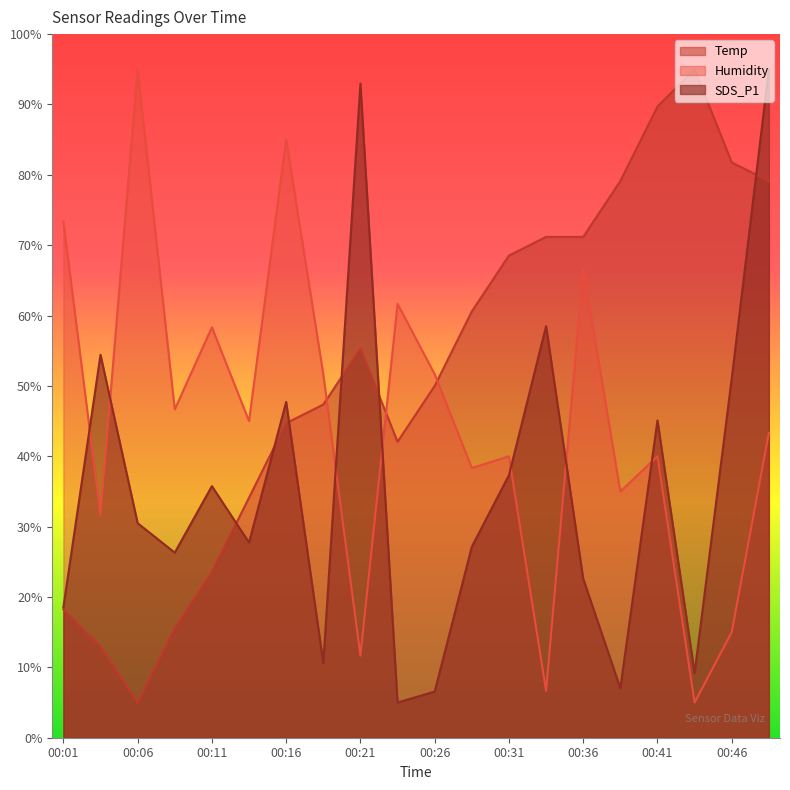

Reading left to right, extract all data points from this chart.

Temp: 00:01=18.2	00:04=12.9	00:06=5.0	00:08=15.6	00:11=23.5	00:13=34.1	00:16=44.7	00:18=47.4	00:21=55.3	00:23=42.1	00:26=50.0	00:28=60.6	00:31=68.5	00:33=71.2	00:36=71.2	00:38=79.1	00:41=89.7	00:43=95.0	00:46=81.8	00:48=79.1
Humidity: 00:01=73.3	00:04=31.7	00:06=95.0	00:08=46.7	00:11=58.3	00:13=45.0	00:16=85.0	00:18=51.7	00:21=11.7	00:23=61.7	00:26=51.7	00:28=38.3	00:31=40.0	00:33=6.7	00:36=66.7	00:38=35.0	00:41=40.0	00:43=5.0	00:46=15.0	00:48=43.3
SDS_P1: 00:01=18.5	00:04=54.4	00:06=30.5	00:08=26.3	00:11=35.8	00:13=27.7	00:16=47.7	00:18=10.6	00:21=93.0	00:23=5.0	00:26=6.6	00:28=27.1	00:31=37.3	00:33=58.5	00:36=22.6	00:38=7.0	00:41=45.1	00:43=9.2	00:46=51.1	00:48=95.0